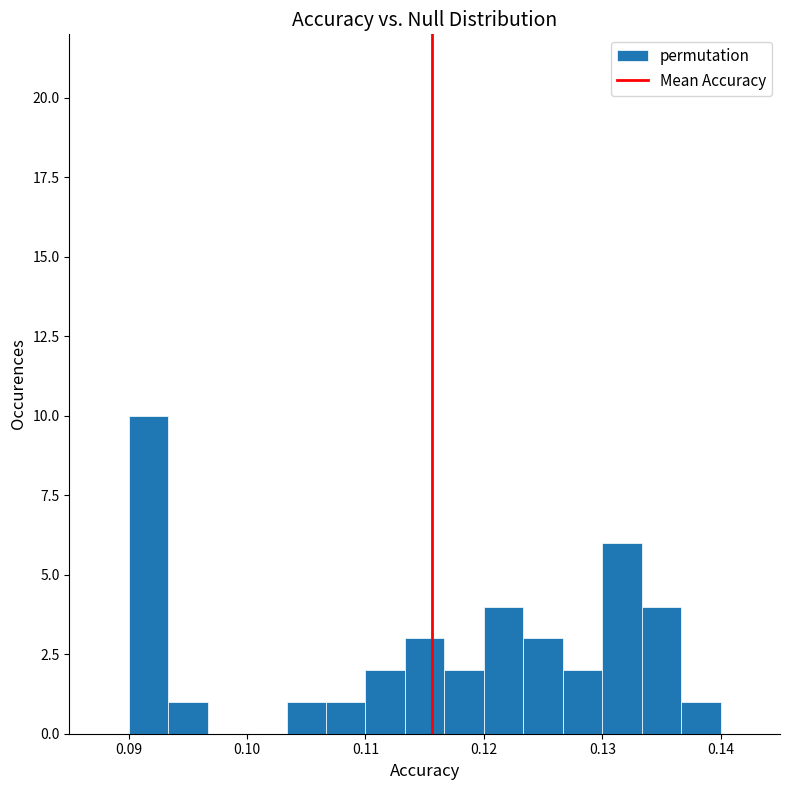

Read against the x-axis, roughly where is the centre of the tallest bar?

0.092